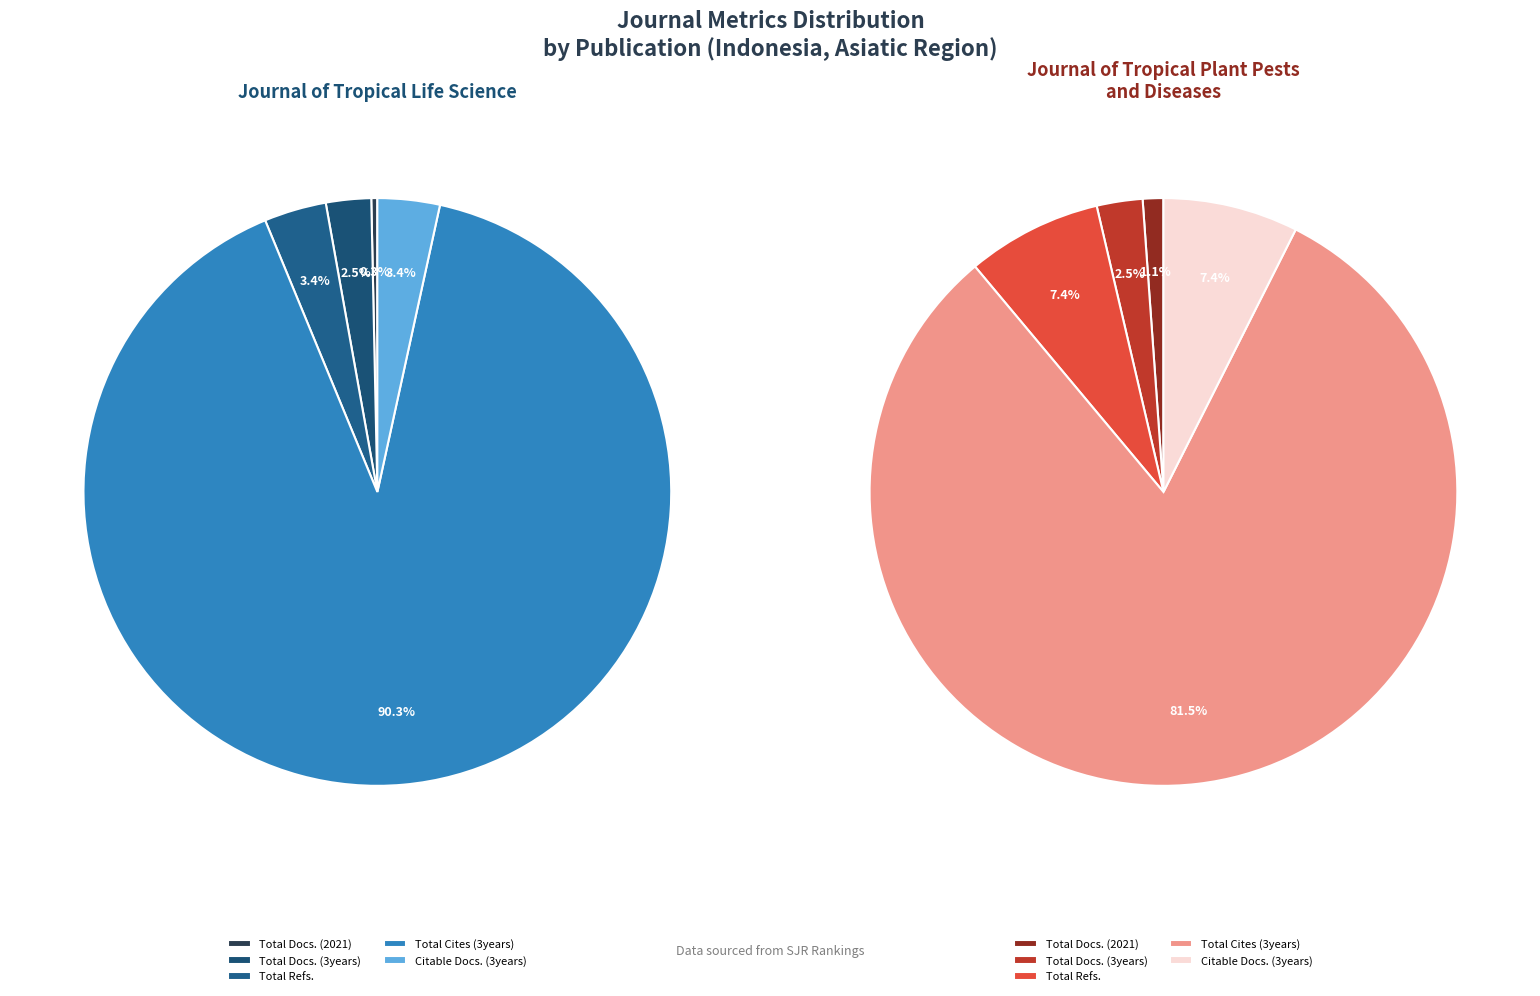

To the nearest percent, what percentage of the pie is Journal of Tropical Plant Pests and Diseases?

49%